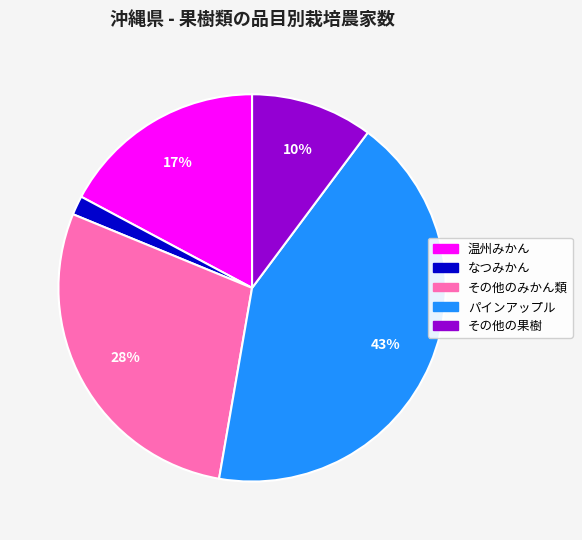

Between パインアップル and なつみかん, which is larger?

パインアップル